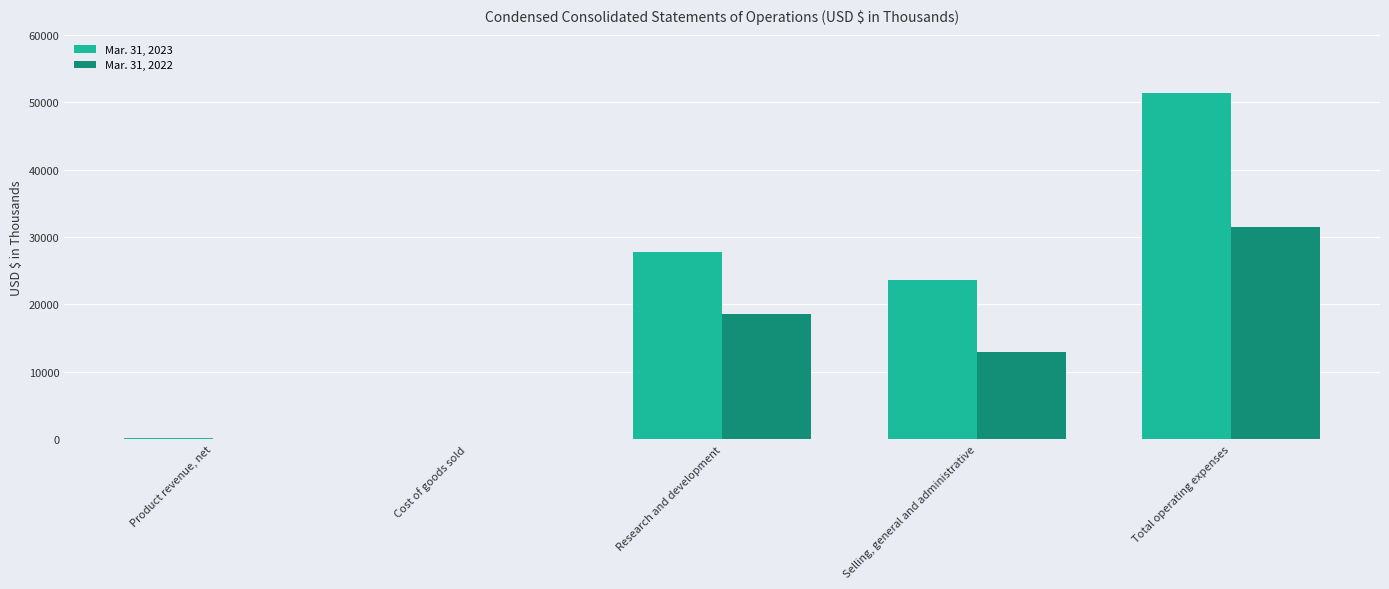

What is the greatest value displayed?

51404